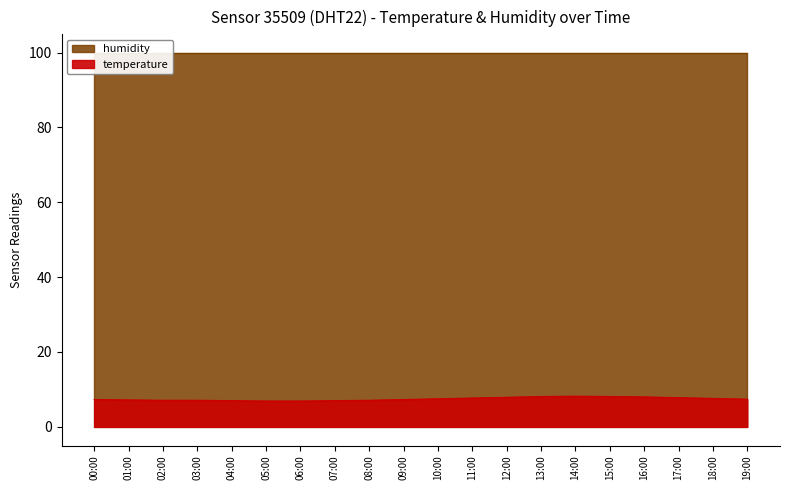

Rank the categories by value from lowest to highest.

05:00, 06:00, 04:00, 07:00, 02:00, 03:00, 08:00, 01:00, 00:00, 09:00, 19:00, 10:00, 18:00, 11:00, 17:00, 12:00, 16:00, 13:00, 15:00, 14:00